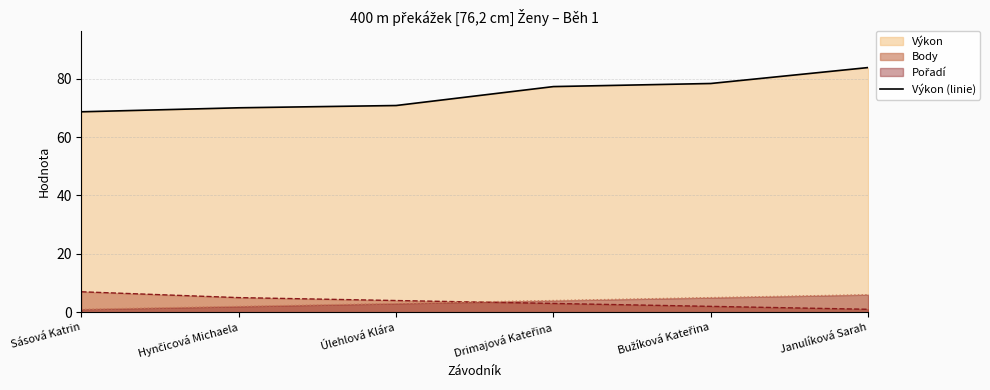

What position from the left is Úlehlová Klára?

3